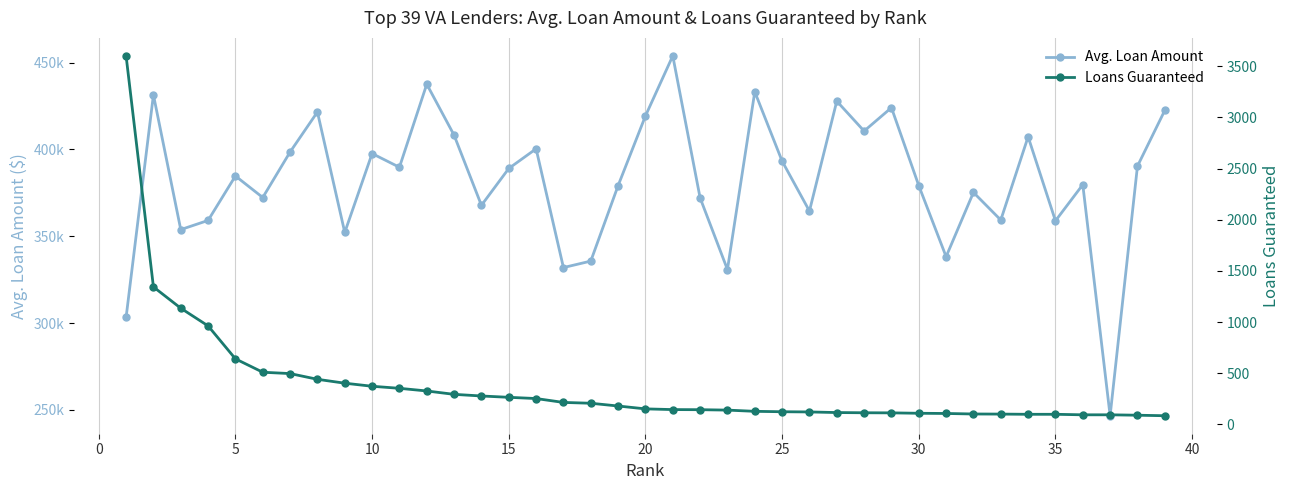

True or false: Loans Guaranteed has more than 0 interior local peaks.

False